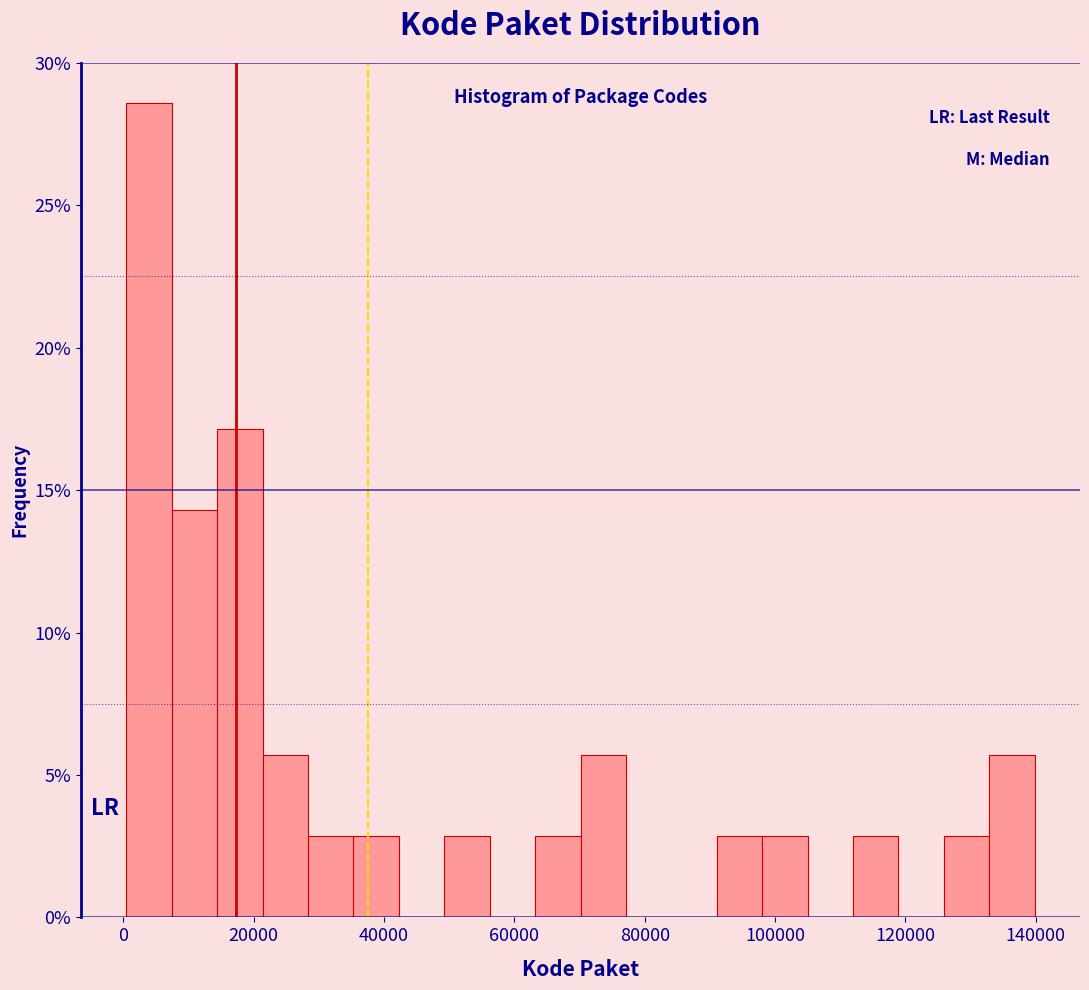

Around what value on the x-axis is the tallest bar? Give the approximate position of its centre, as read against the axis.

4000